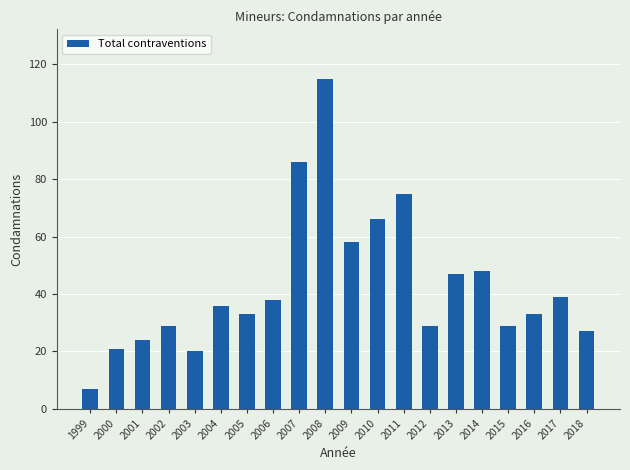

Is it true that the value at 2018 is 17?

False